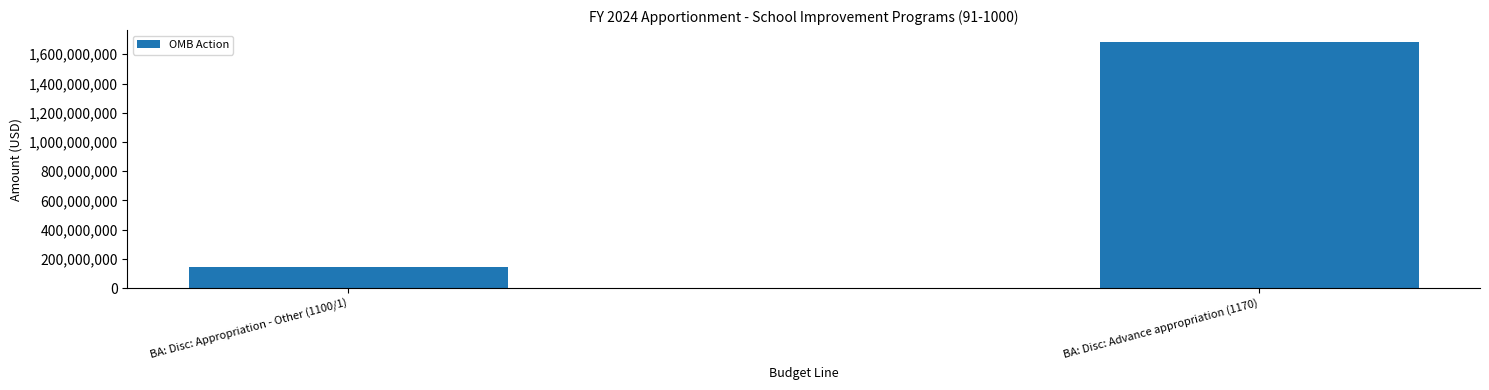

Reading left to right, list all the values displayed in this chart.

BA: Disc: Appropriation - Other (1100/1)=147425000	BA: Disc: Advance appropriation (1170)=1681441000